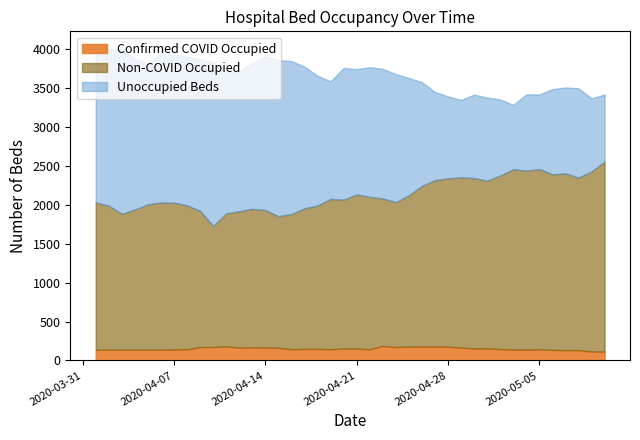

What is the value of the Unoccupied Beds point at the 38th from the left?

1148